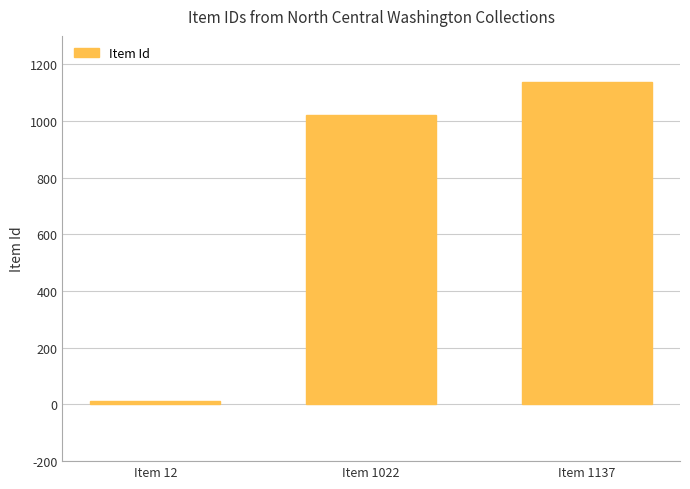

What is the smallest value displayed?

12